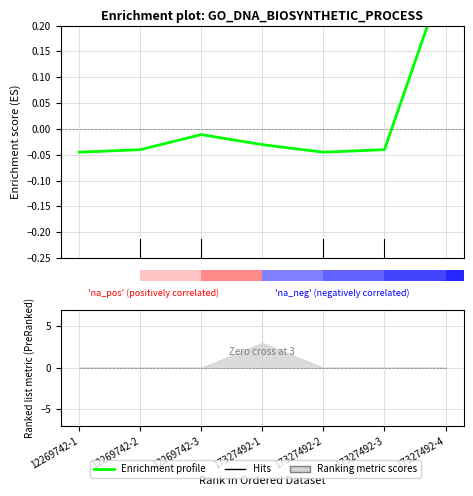

What is the label of the 2nd bar from the right?

4